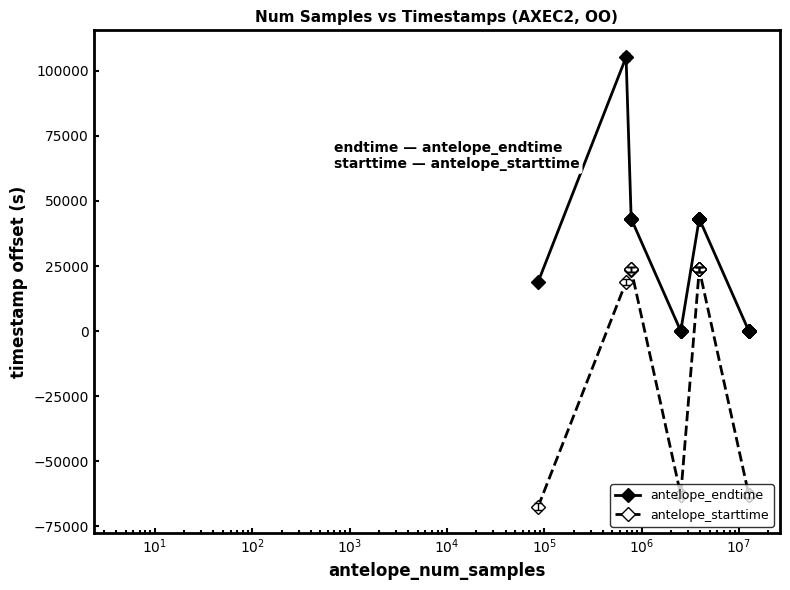

What is the value of the antelope_starttime point at the 10th from the left?

23673.3